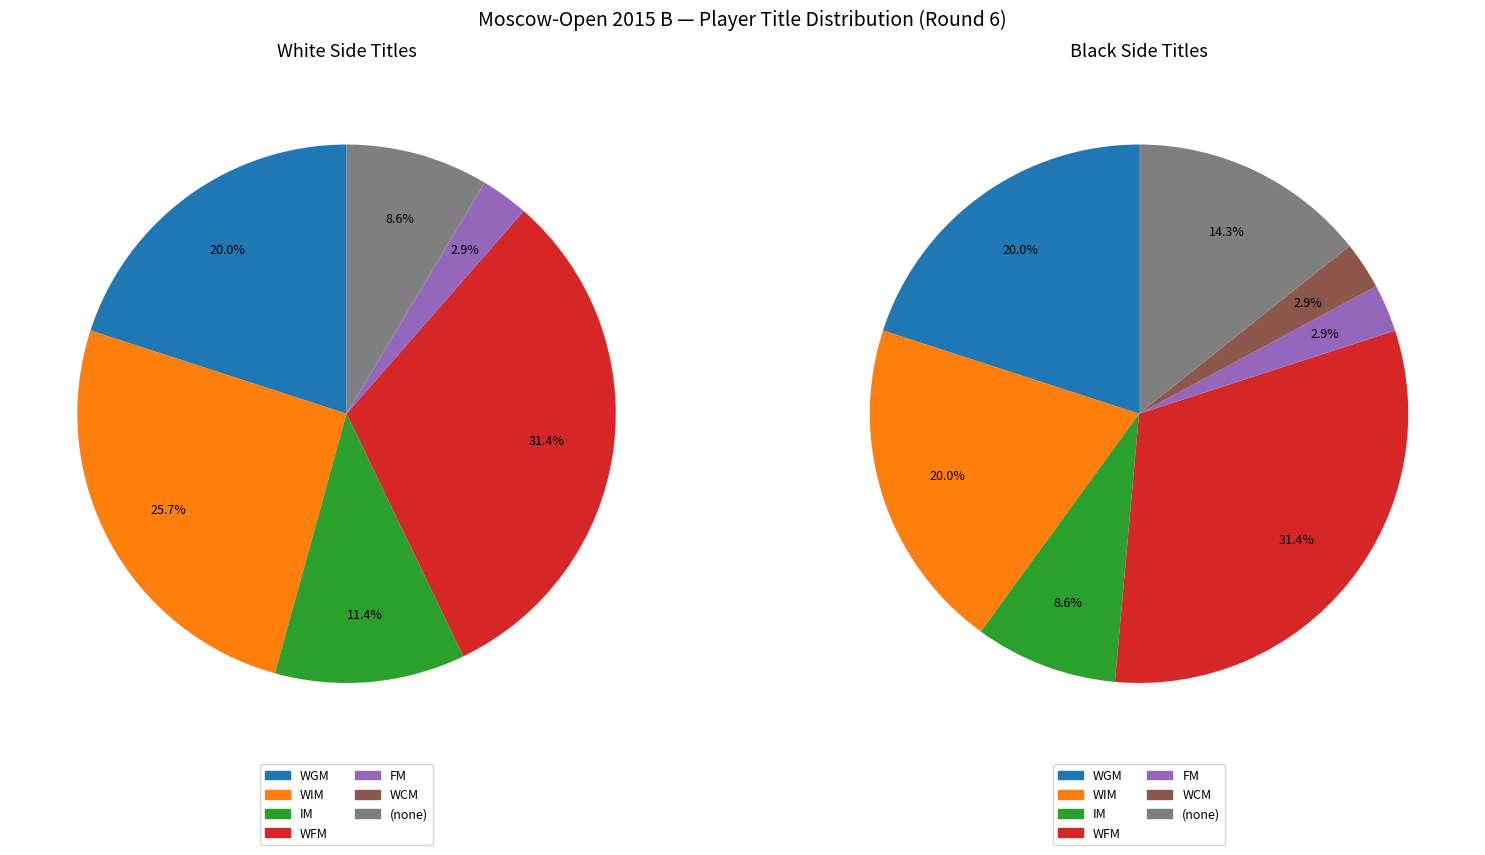

Count the number of slices in the pie.

7